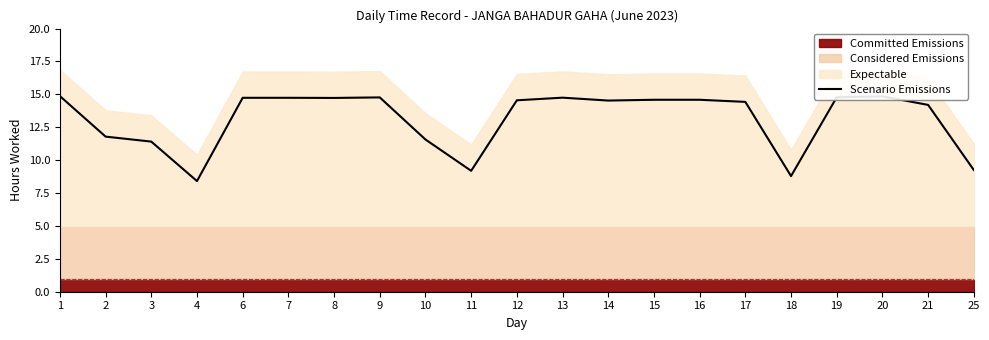

What is the minimum value shown in the chart?

8.4